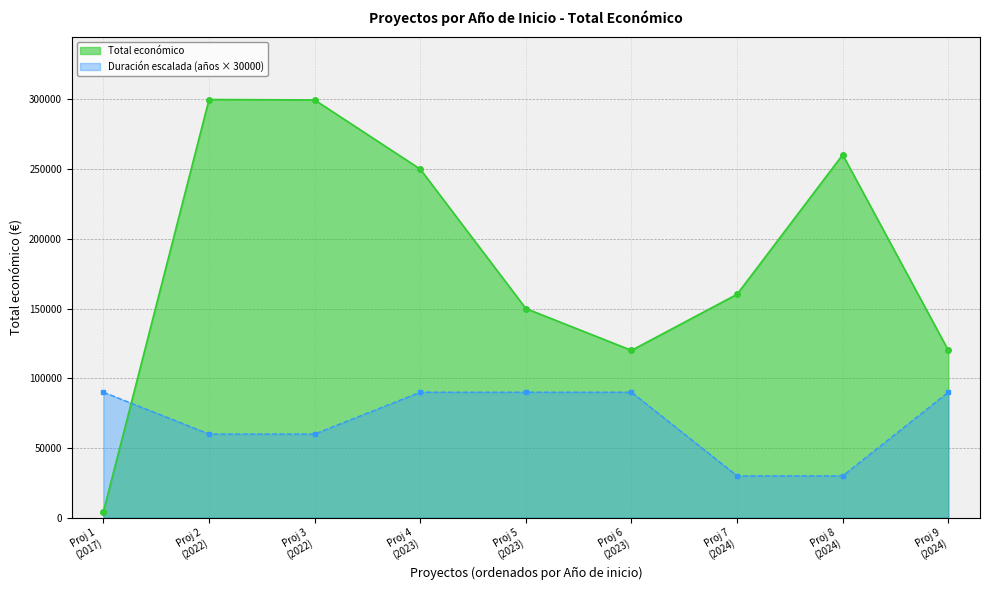

Which series has the largest total across all categories?

Total económico